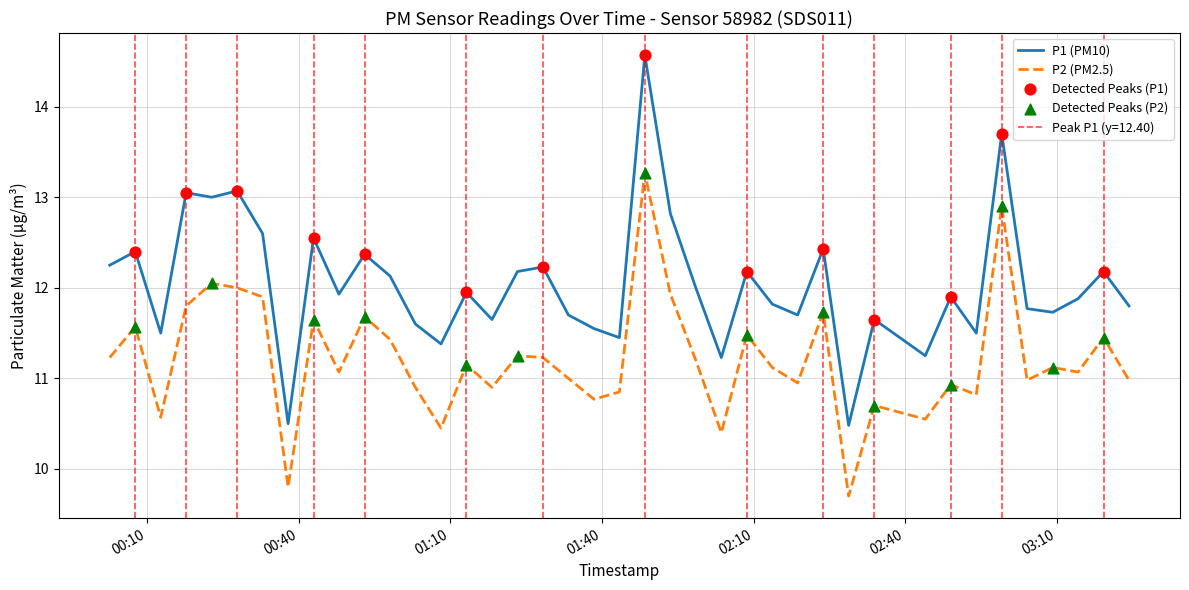

Which series reaches the maximum Y coordinate?

P1